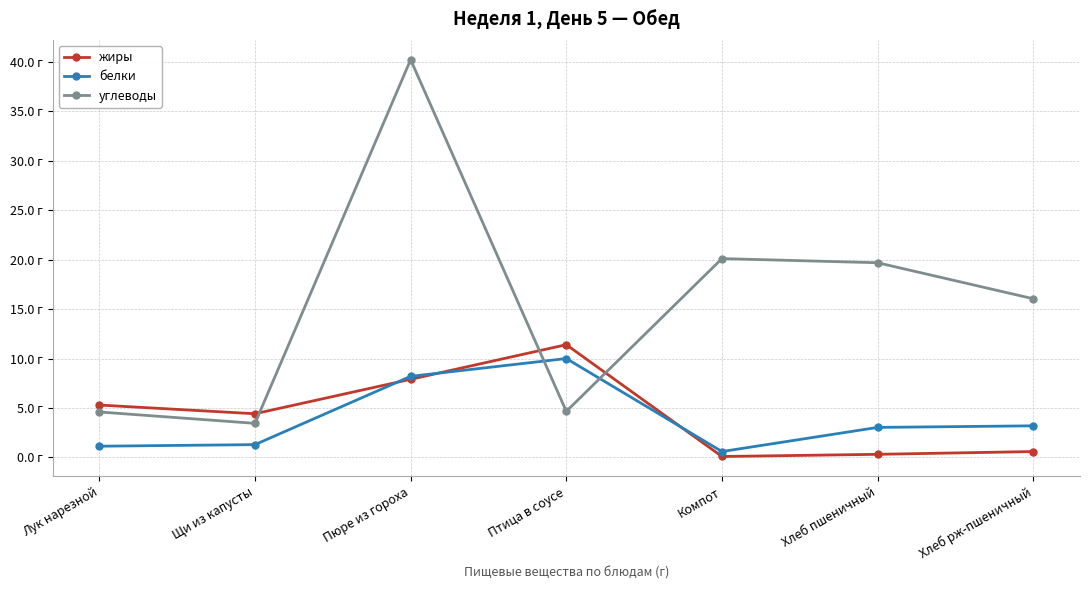

At how many categories does at least one series exceed 21?

1